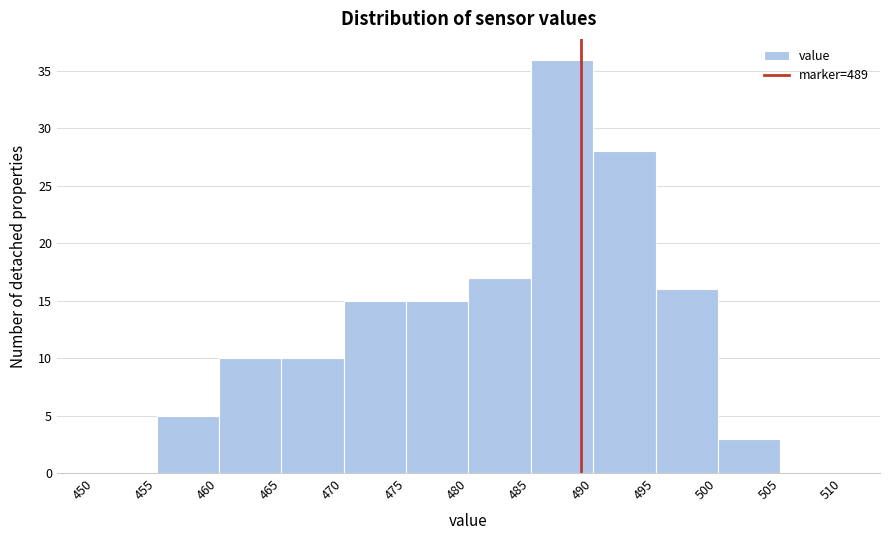

Reading left to right, transcribe this chart: for each bar, give the range it covers on the x-axis and its height. The values are not printed on the chart, so give them approximately, as read against the axis.

450 to 455: 0
455 to 460: 5
460 to 465: 10
465 to 470: 10
470 to 475: 15
475 to 480: 15
480 to 485: 17
485 to 490: 36
490 to 495: 28
495 to 500: 16
500 to 505: 3
505 to 510: 0